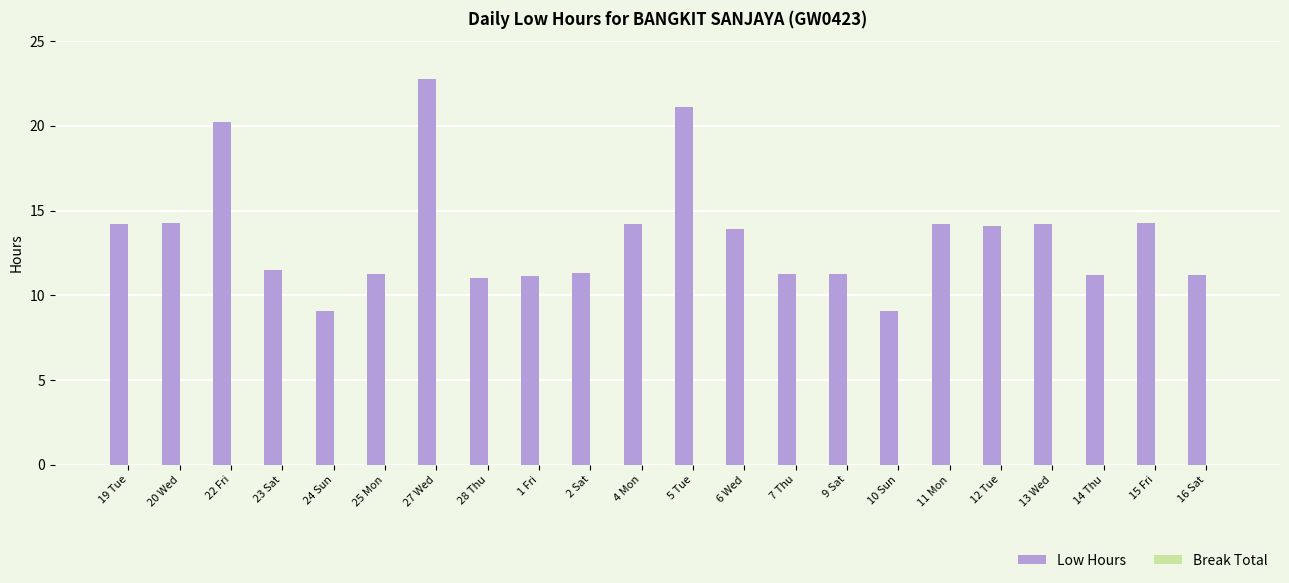

Is it true that the value at 19 Tue is 14.2?

True